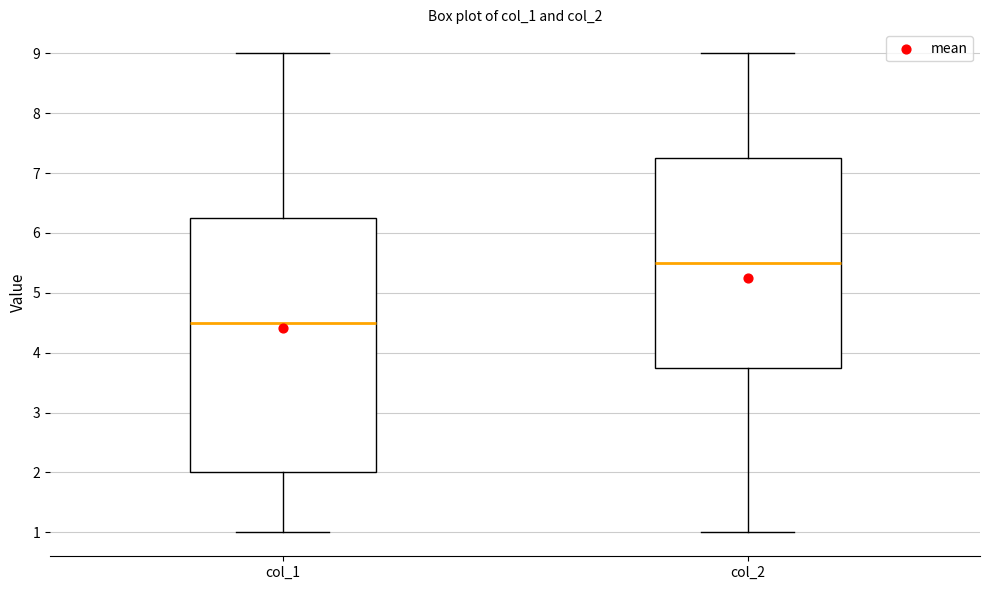

Reading left to right, transcribe this box plot: for each box, give where its median line is, the range the box spans, and where its two whiskers end, as read against the y-axis. The values are not printed on the chart, so give them approximately, as read against the axis.

col_1: median 4.5, box 2.0 to 6.3, whiskers 1.0 to 9.0
col_2: median 5.5, box 3.8 to 7.3, whiskers 1.0 to 9.0